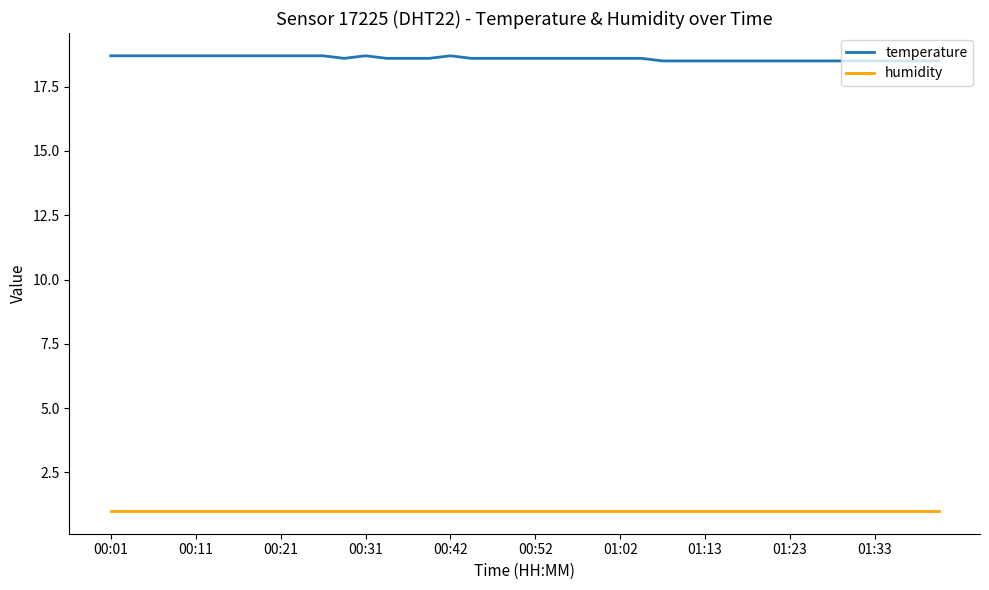

How many distinct data groups are displayed?

2